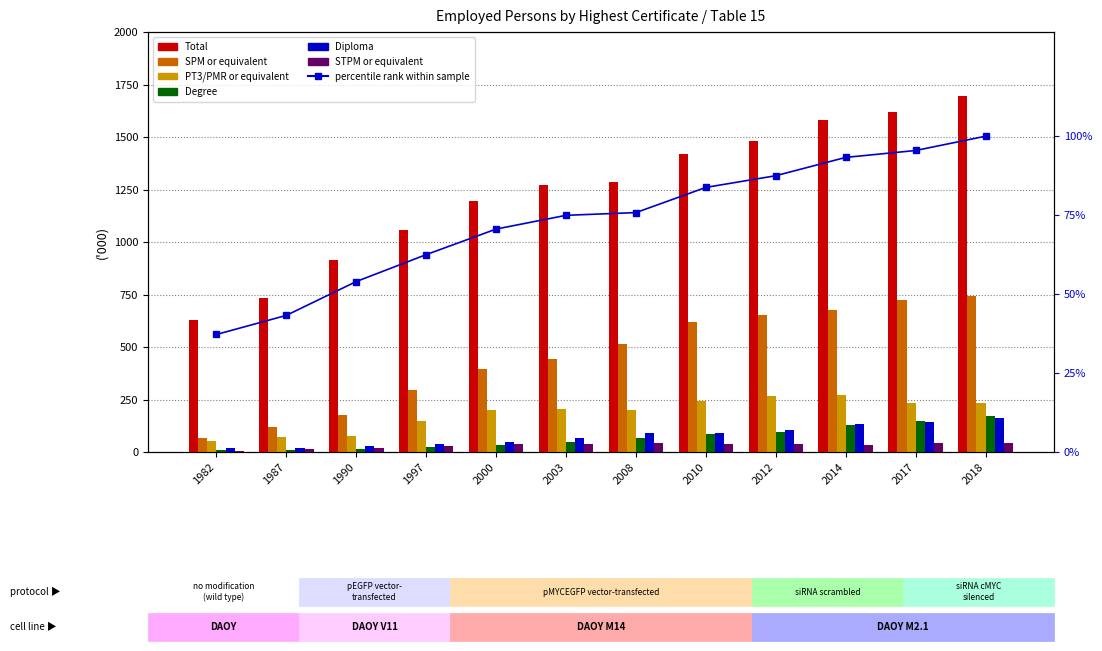

How many bars are there in total?

72